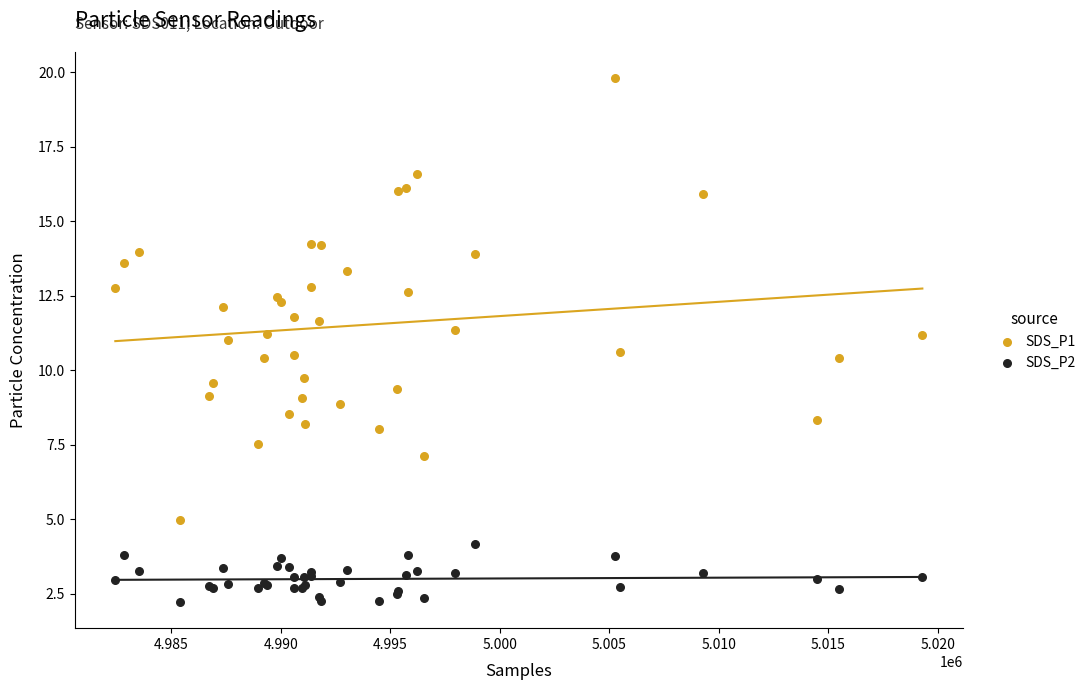

Which series has the widest spread of Y values?

SDS_P1